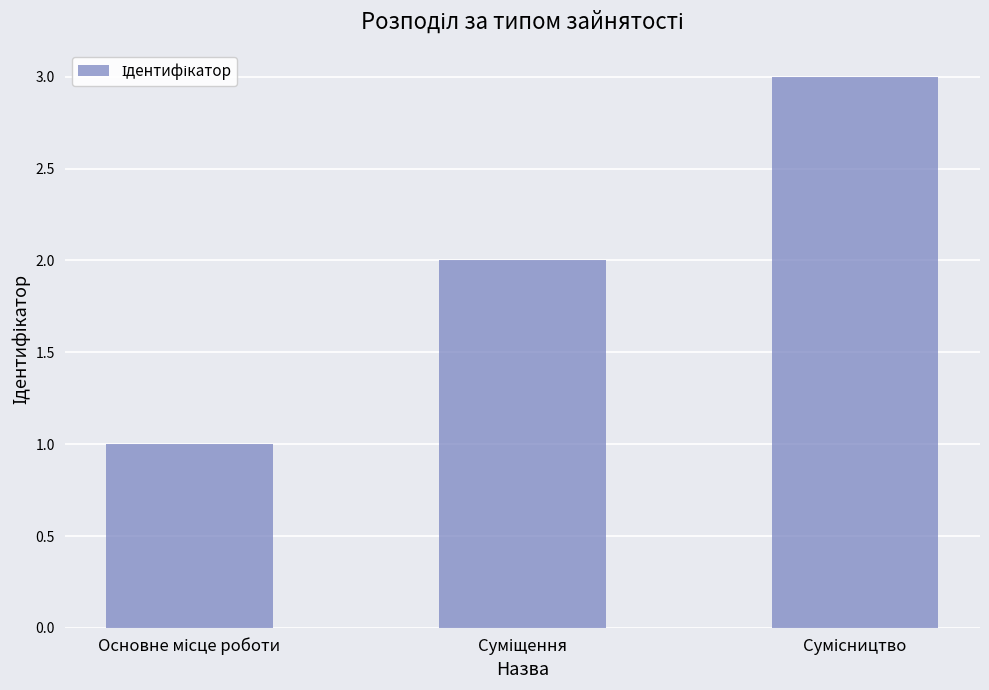

What is the sum of all values?

6